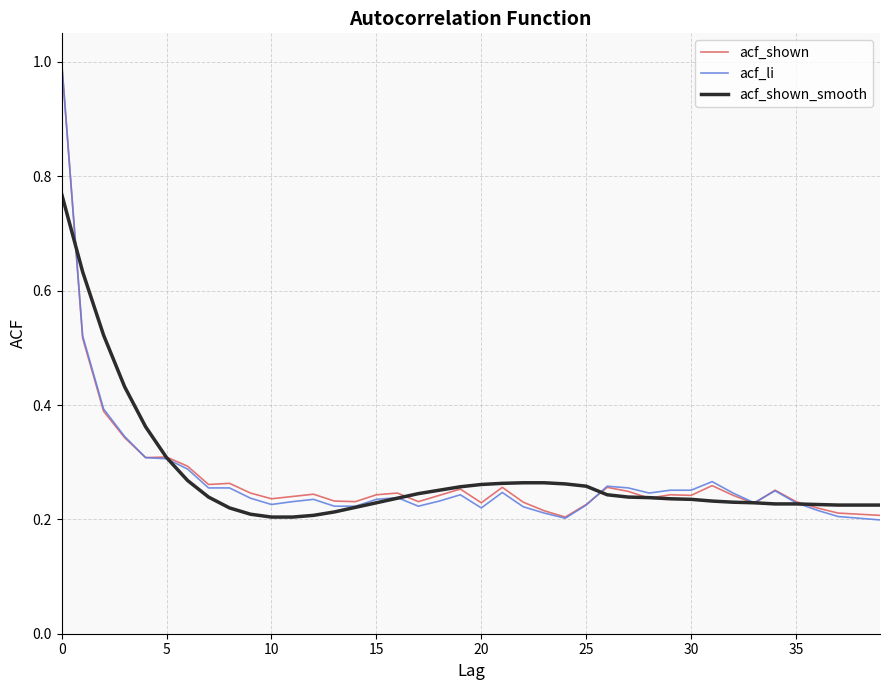

What is the greatest value displayed?

1.0